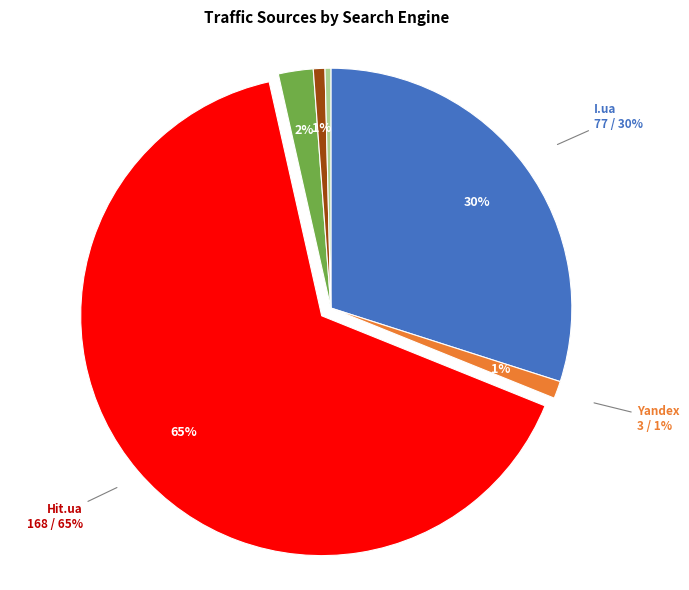

Count the number of slices in the pie.

6